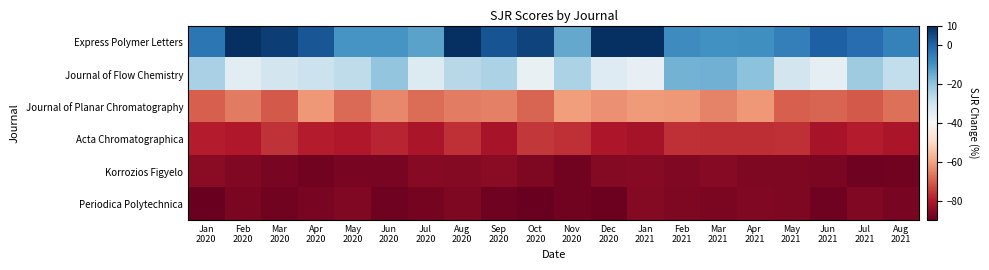

Which series has the widest spread of values?

Express Polymer Letters